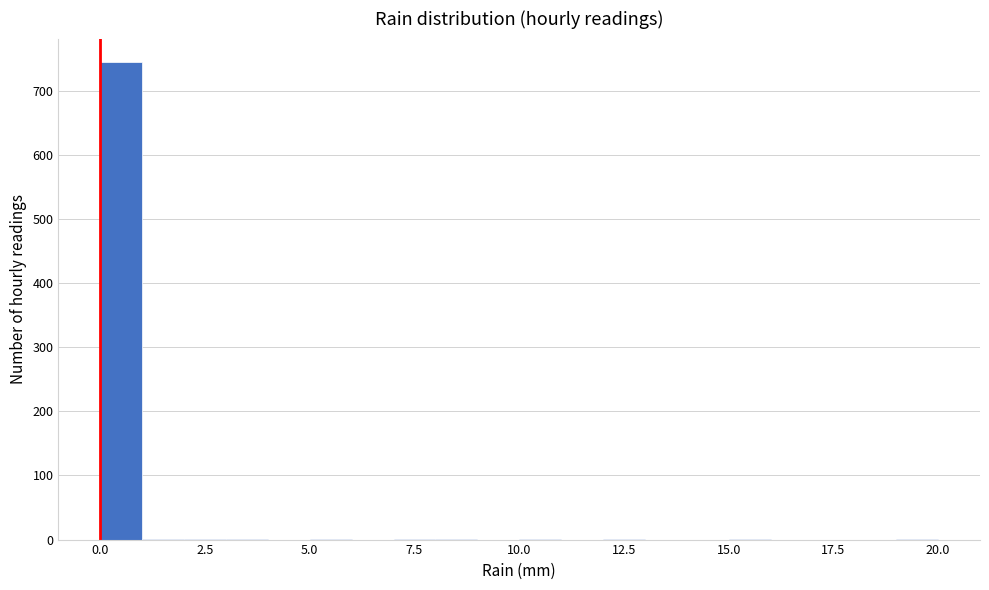

Read against the x-axis, roughly where is the centre of the tallest bar?

0.5